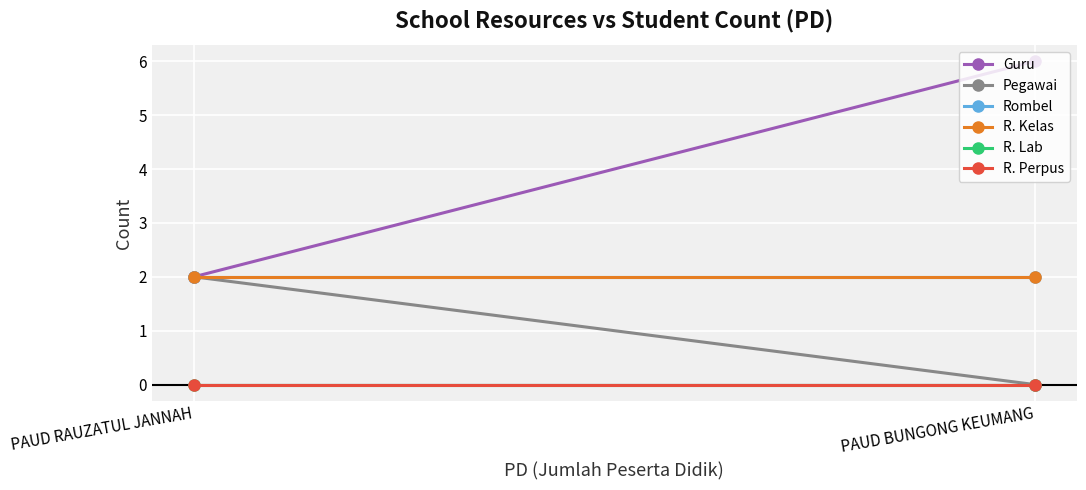

What is the label of the 2nd point from the left?

PAUD RAUZATUL JANNAH